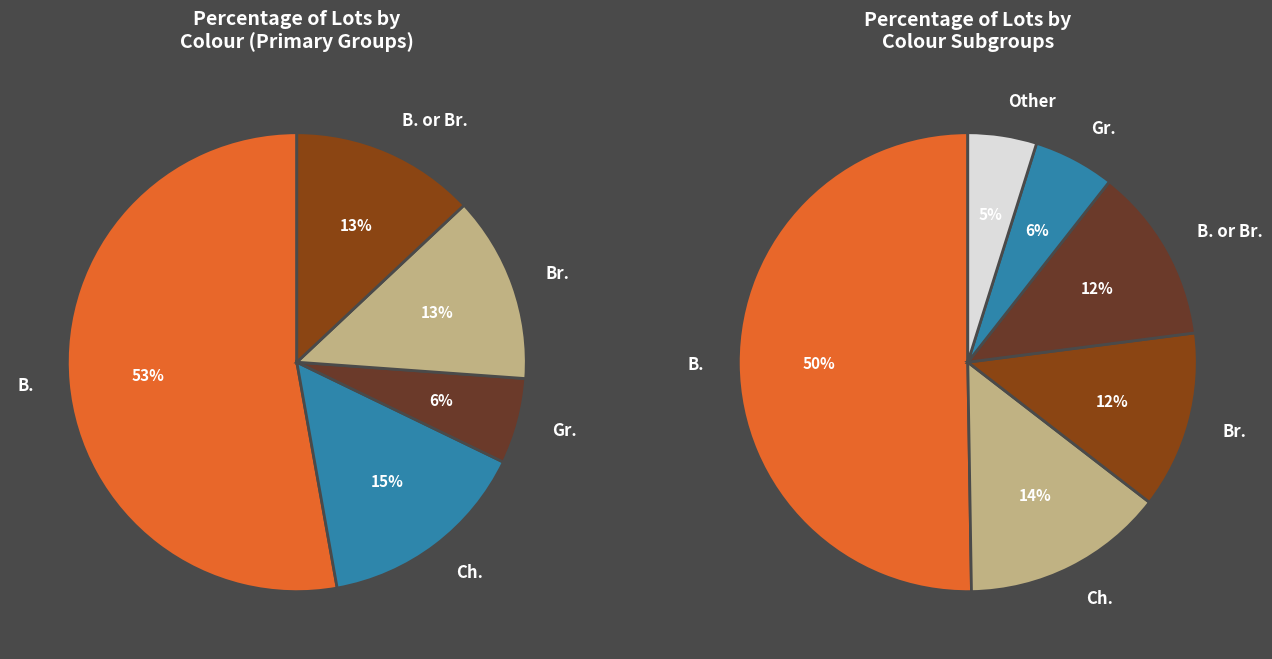

To the nearest percent, what portion does Ch. represent?

14%